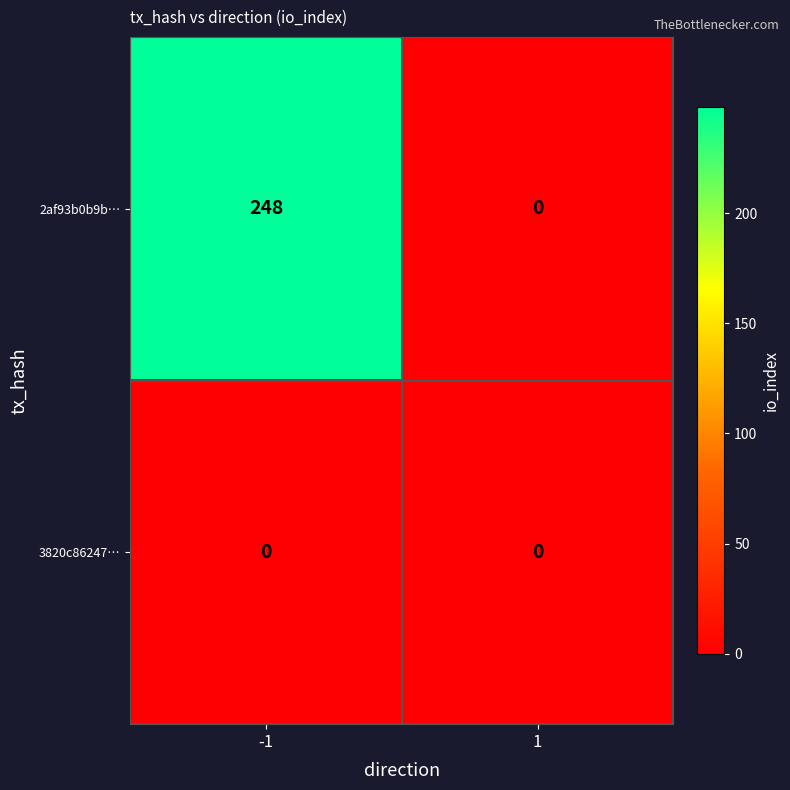

Reading left to right, list all the values displayed in this chart.

2af93b0b9b…: -1=248	1=0
3820c86247…: -1=0	1=0